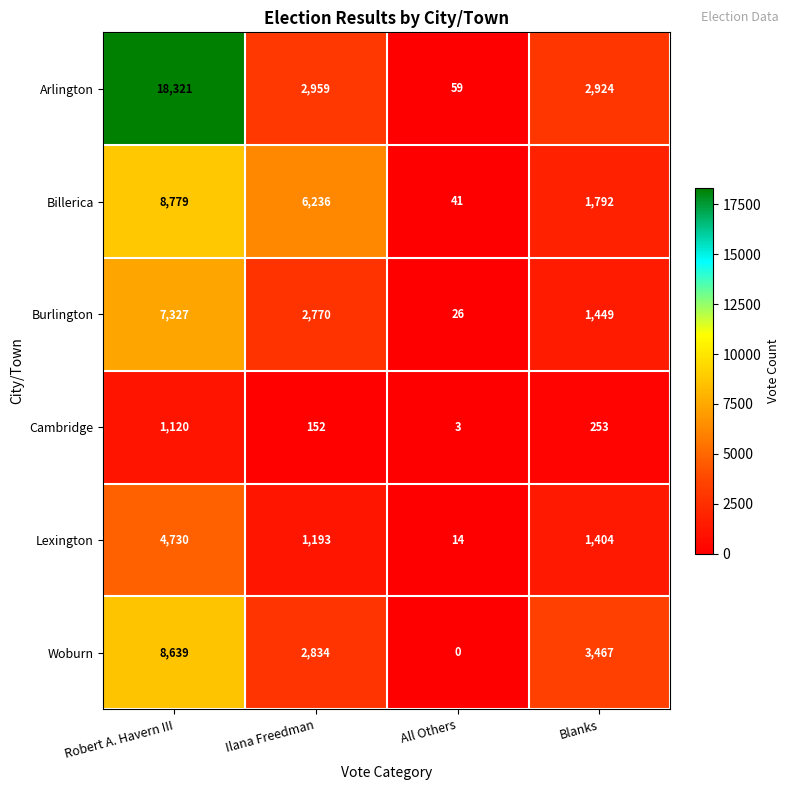

What is the sum of the Billerica values at Robert A. Havern III and Ilana Freedman?

15015